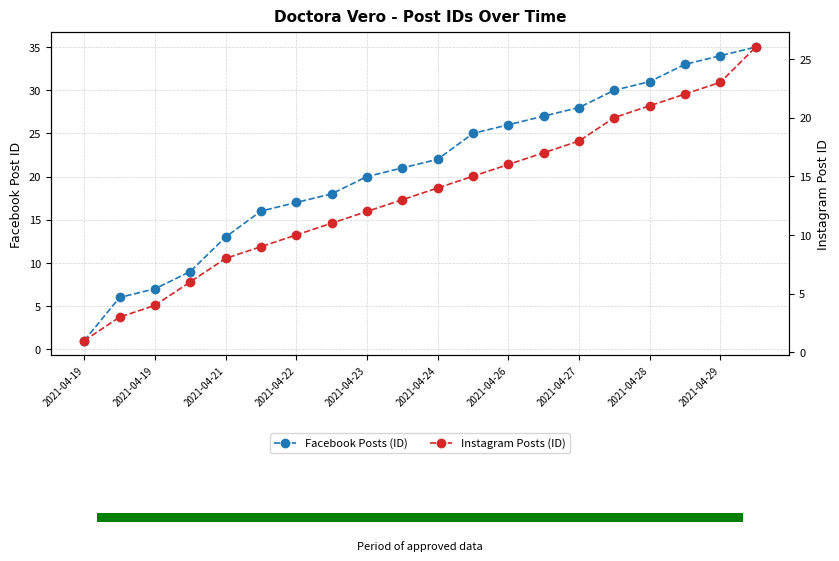

The value of Facebook Posts (ID) at 2021-04-22 is 4. True or false?

False